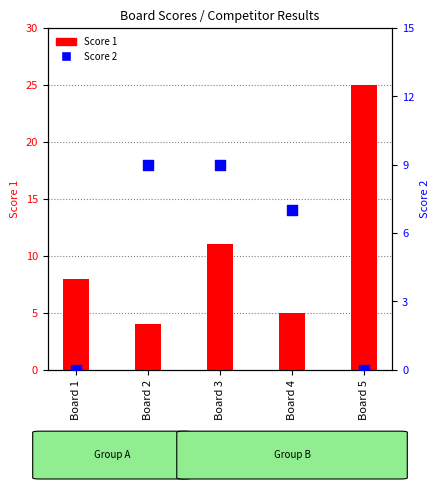

At how many categories does at least one series exceed 20?

1